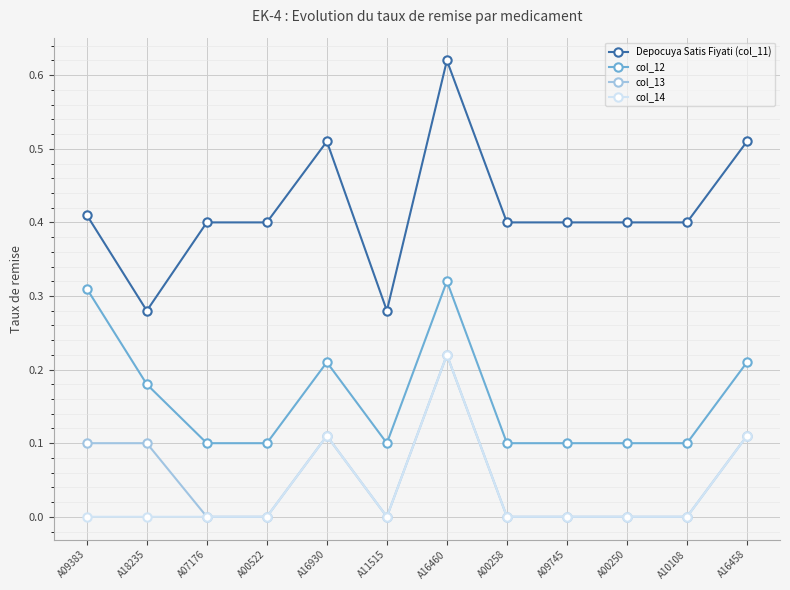

The value of Depocuya Satis Fiyati (col_11) at A16460 is 0.8. True or false?

False